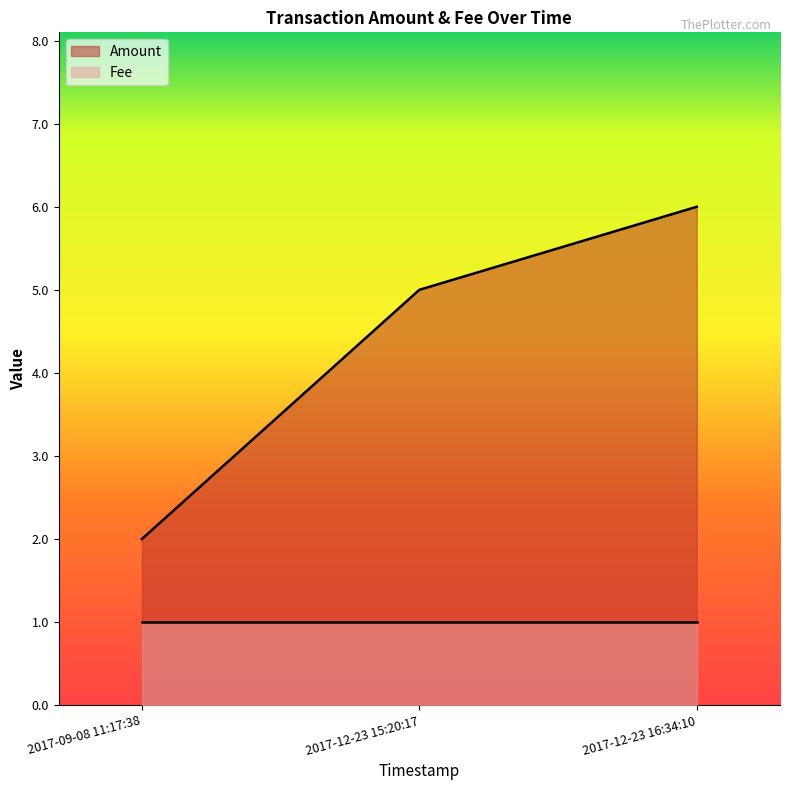

How many data points are less than 5?

1